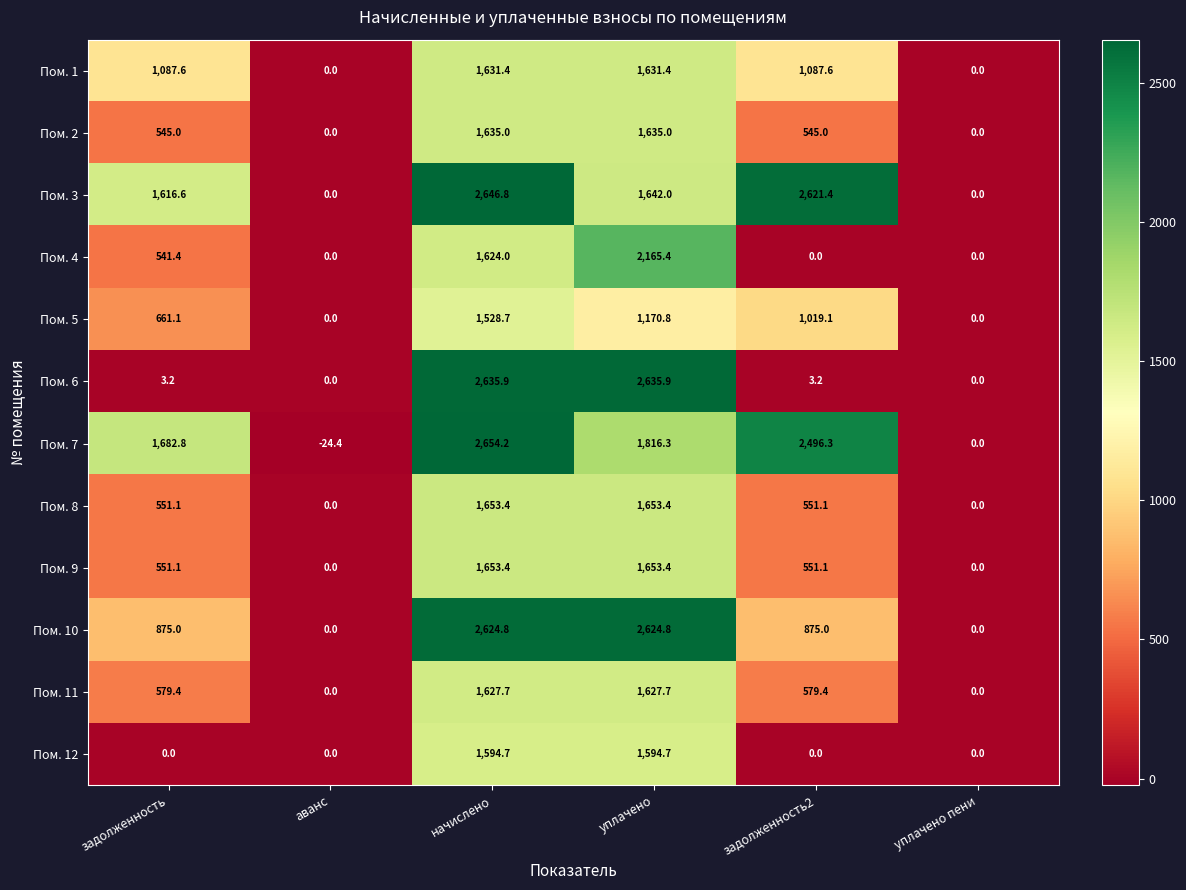

What is the difference between the second highest and minimum values in the Пом. 7 series?

2520.7